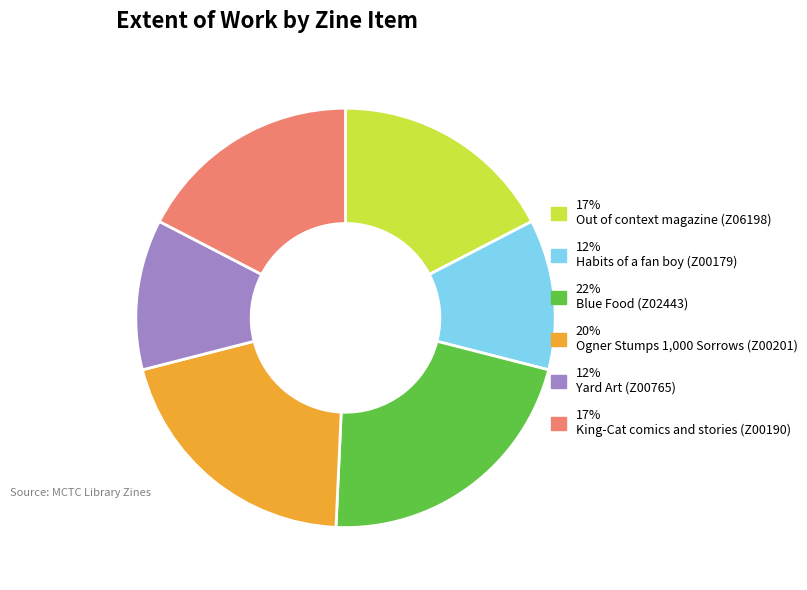

Does any single category account for the majority?

No